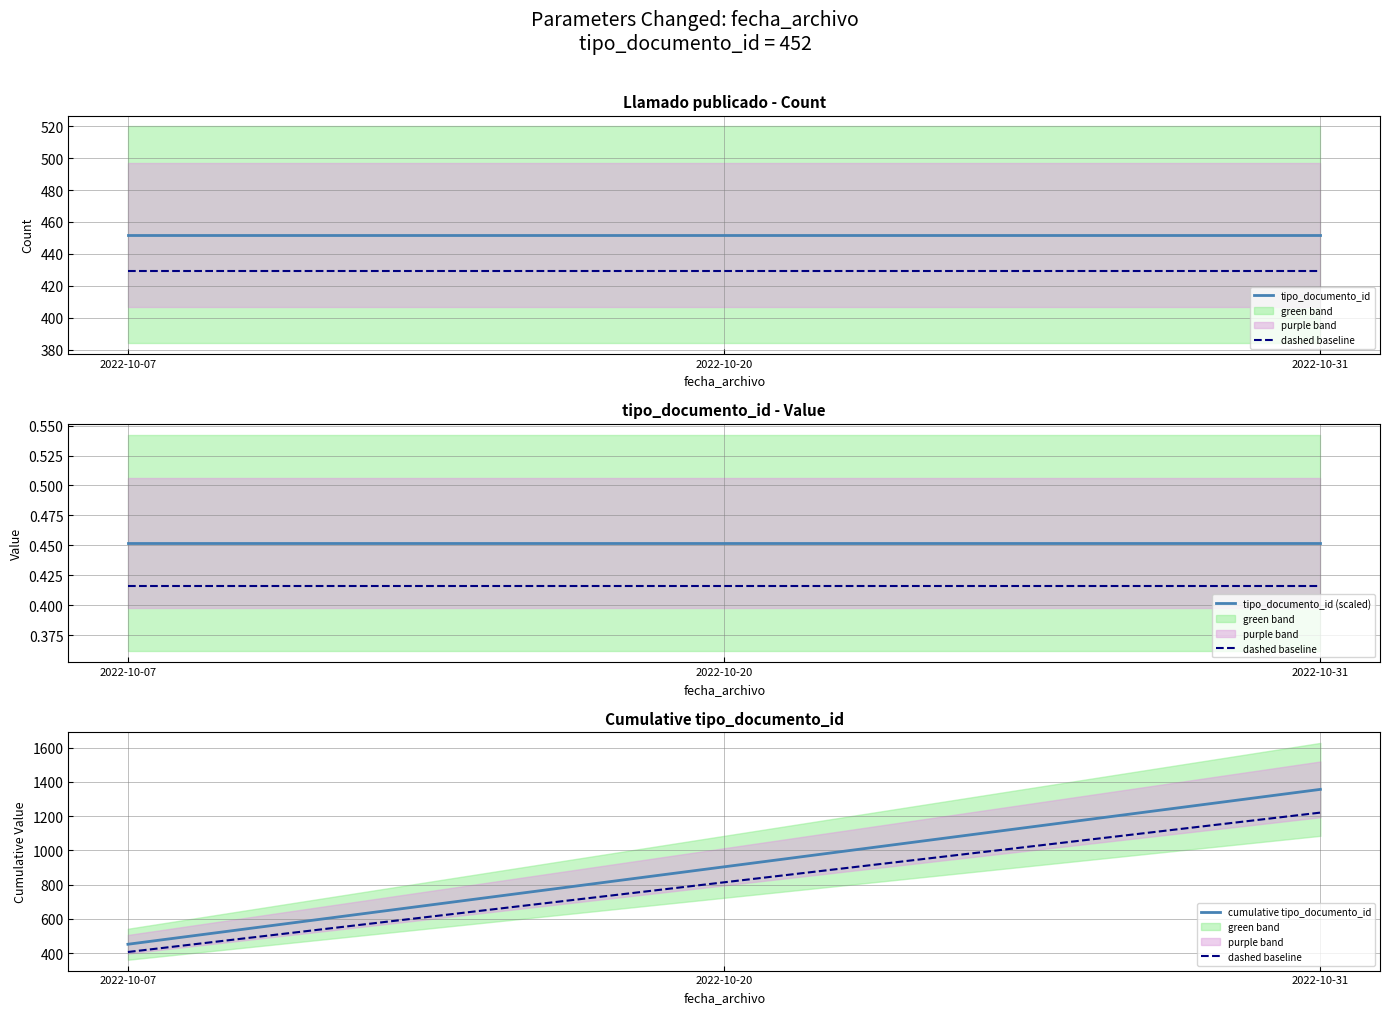

Reading right to left, list all the values displayed in this chart.

tipo_documento_id: 2022-10-31=452.0	2022-10-20=452.0	2022-10-07=452.0
dashed baseline: 2022-10-31=1220.4	2022-10-20=813.6	2022-10-07=406.8
tipo_documento_id (scaled): 2022-10-31=0.5	2022-10-20=0.5	2022-10-07=0.5
cumulative tipo_documento_id: 2022-10-31=1356.0	2022-10-20=904.0	2022-10-07=452.0